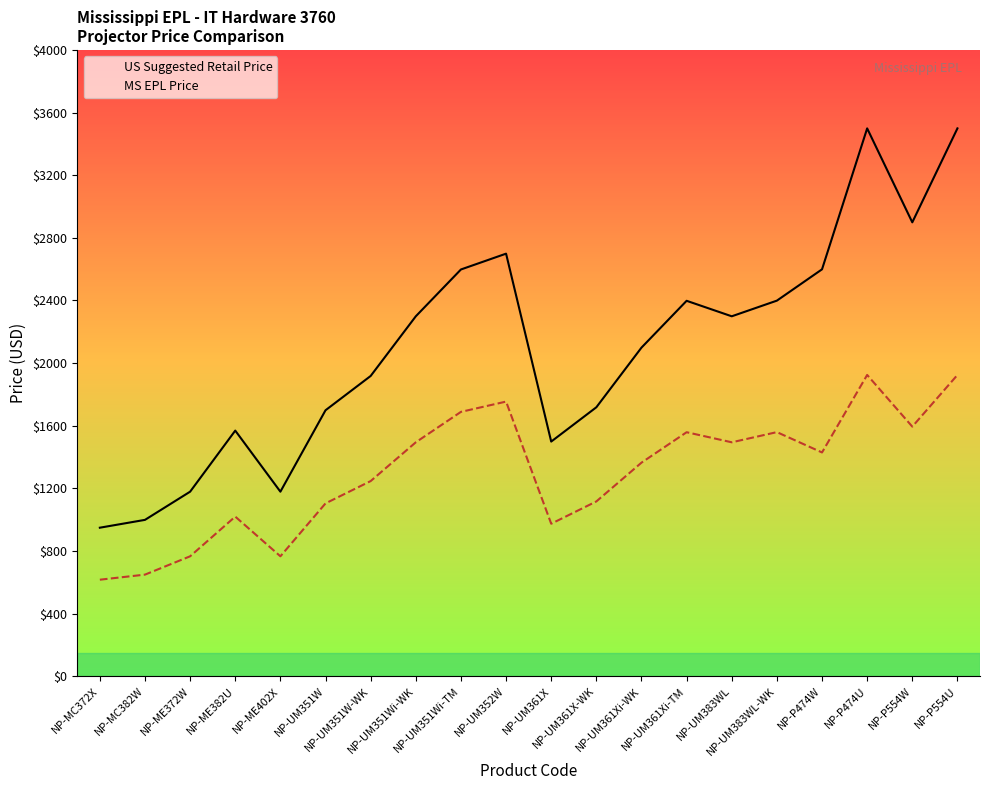

List the series in order of their peak value, highest first.

US Suggested Retail Price, MS EPL Price